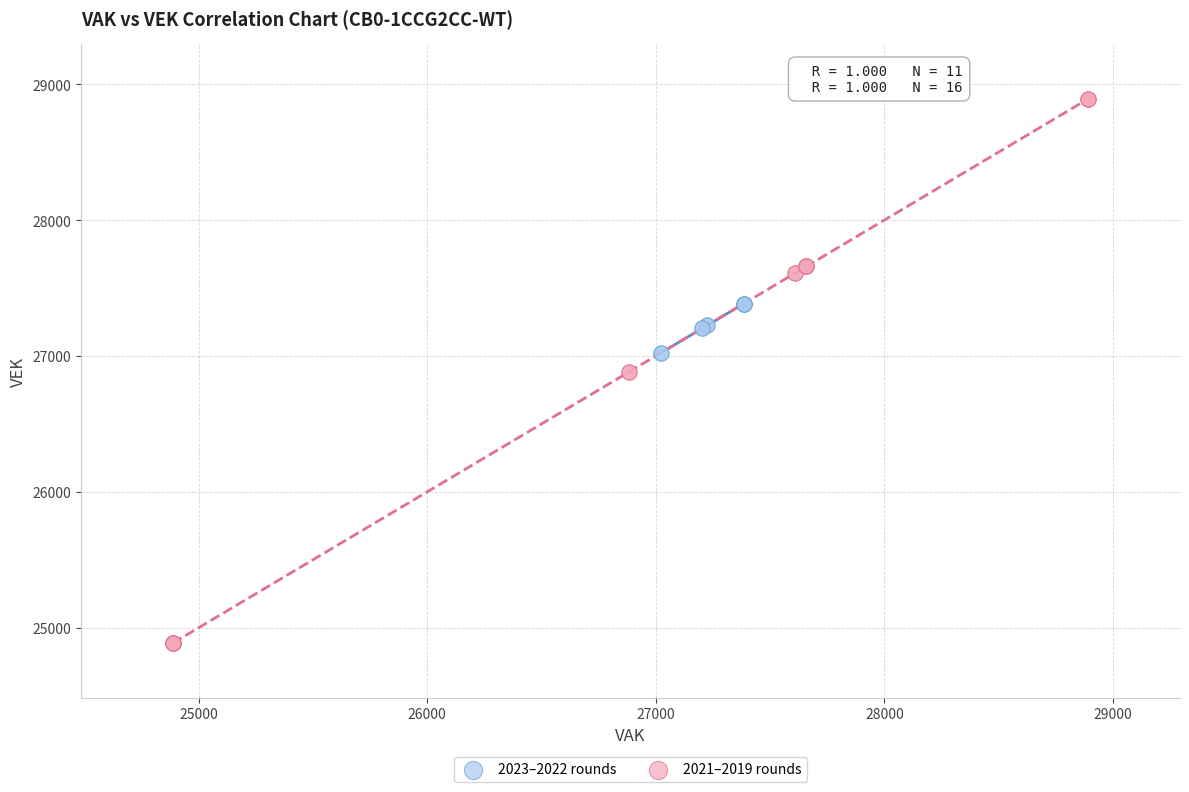

Which series has the widest spread of Y values?

2021–2019 rounds